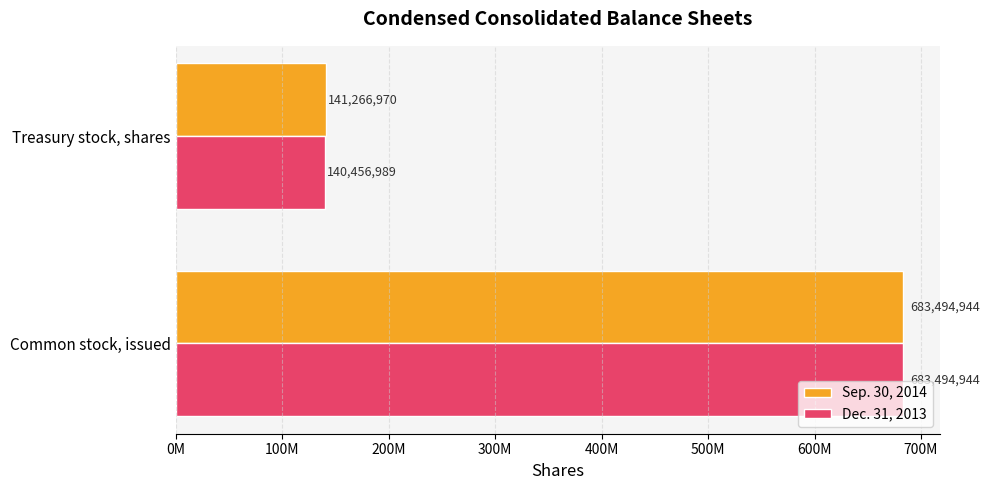

What are all the series names shown in the legend?

Sep. 30, 2014, Dec. 31, 2013